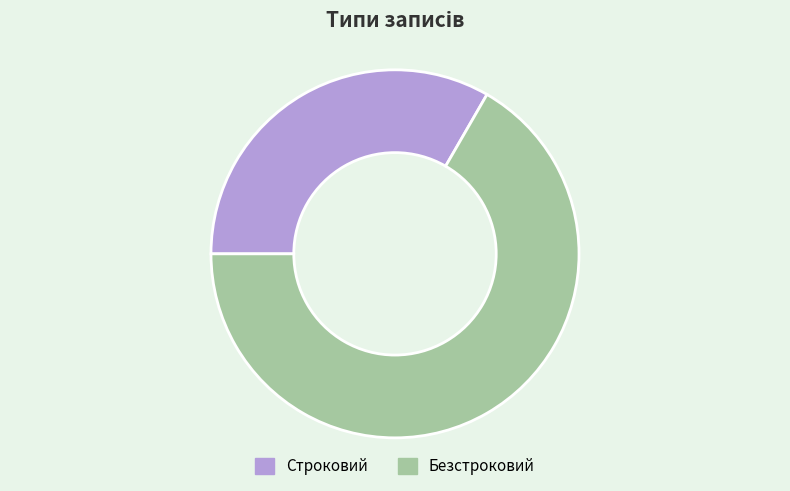

Rank the categories by value from highest to lowest.

Безстроковий, Строковий